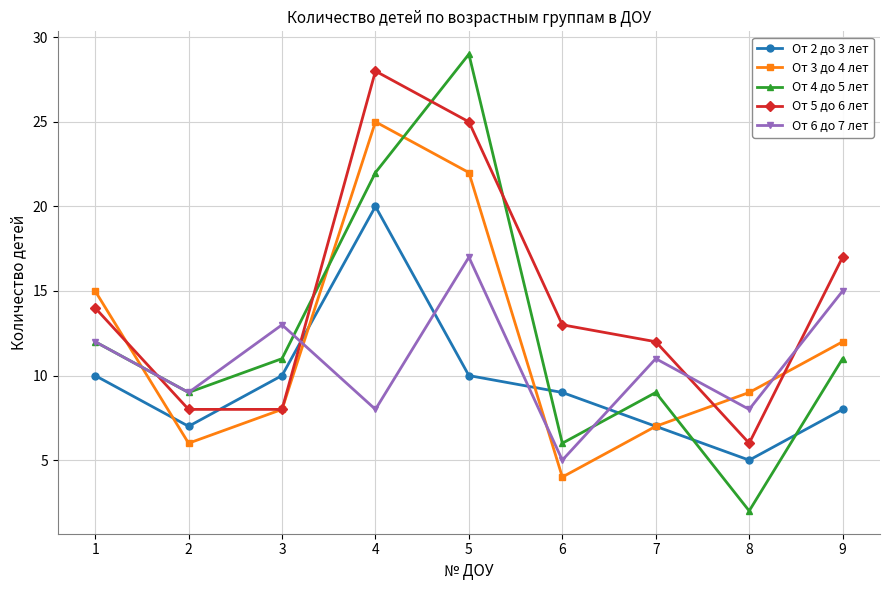

Rank the series by their maximum value, from lowest to highest.

От 6 до 7 лет, От 2 до 3 лет, От 3 до 4 лет, От 5 до 6 лет, От 4 до 5 лет